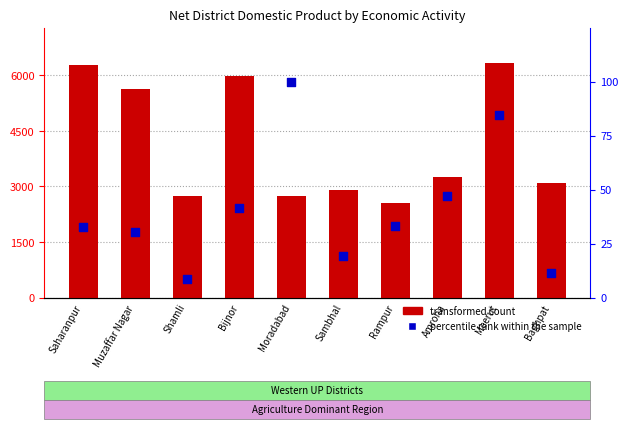

Which series has the widest spread of Y values?

transformed count